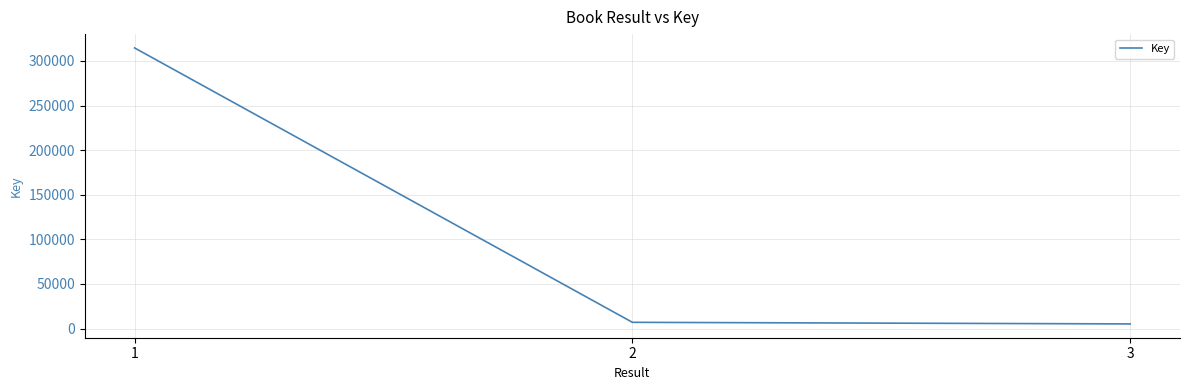

How many values are below 6961?

1